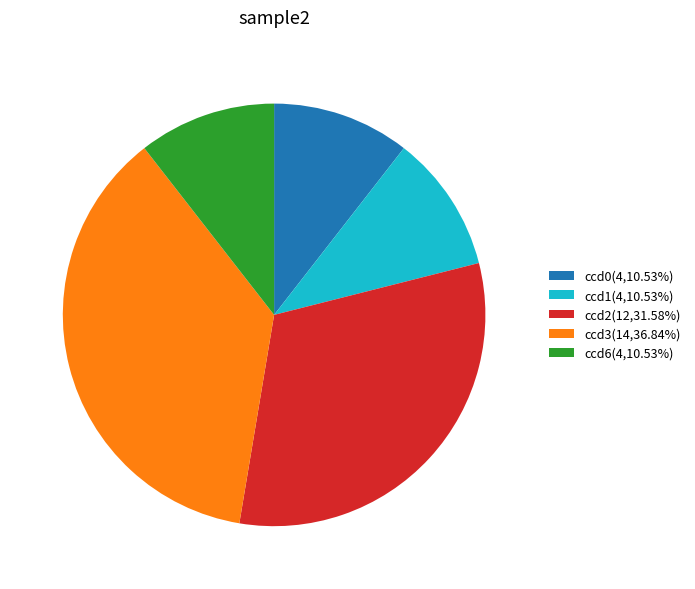

Is the sum of ccd6(4,10.53%) and ccd1(4,10.53%) greater than half?

No